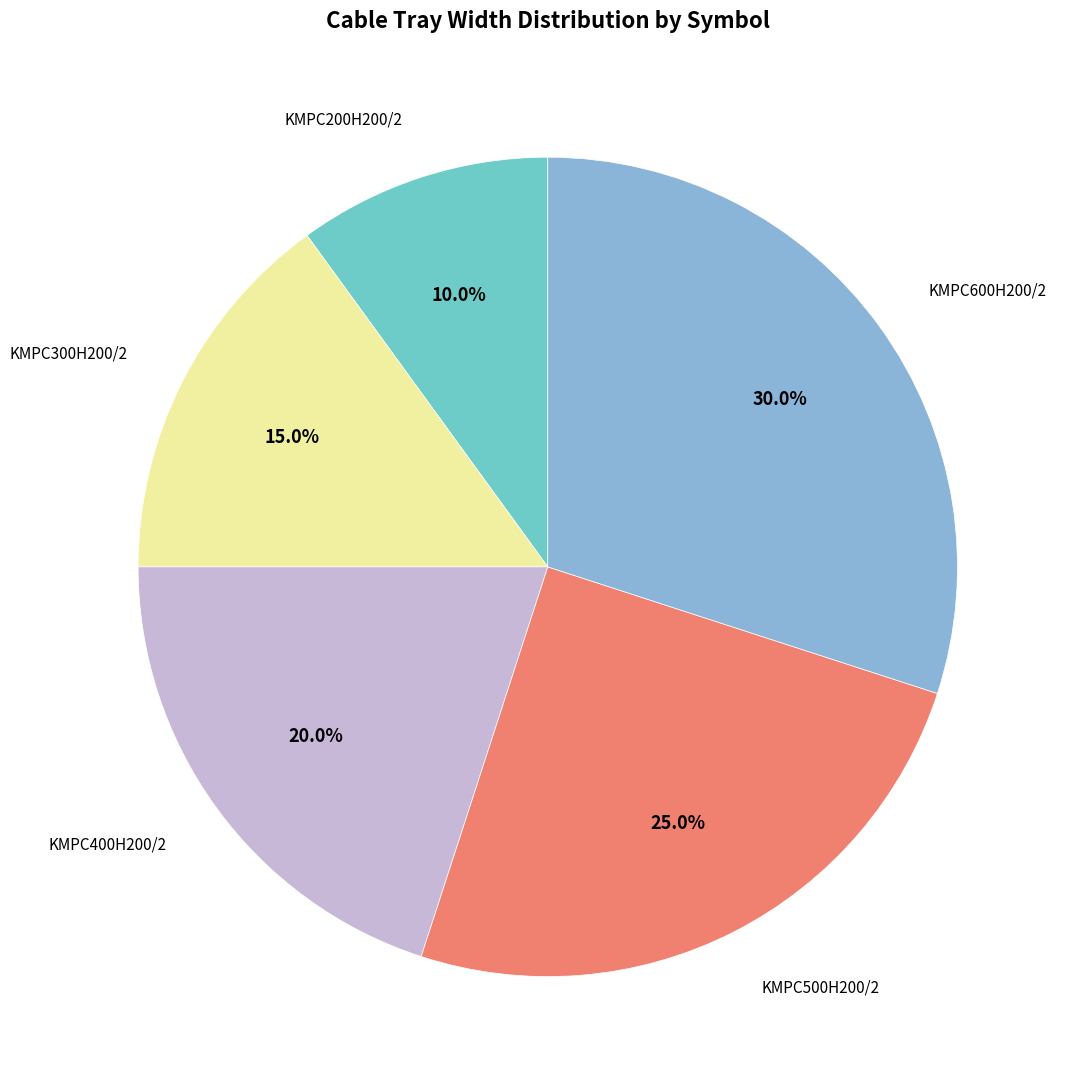

Does any single category account for the majority?

No